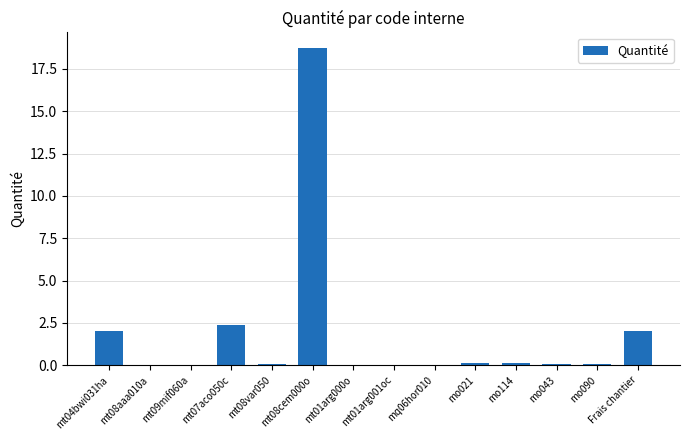

Is it true that the value at mt01arg000o is 0.0?

True